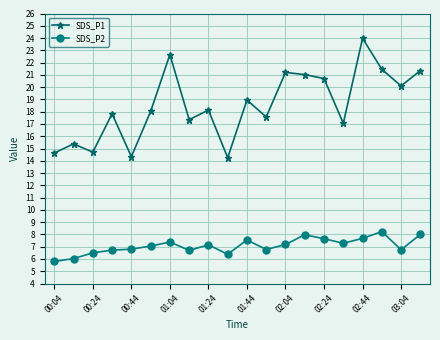

True or false: SDS_P1 and SDS_P2 cross at least once.

False